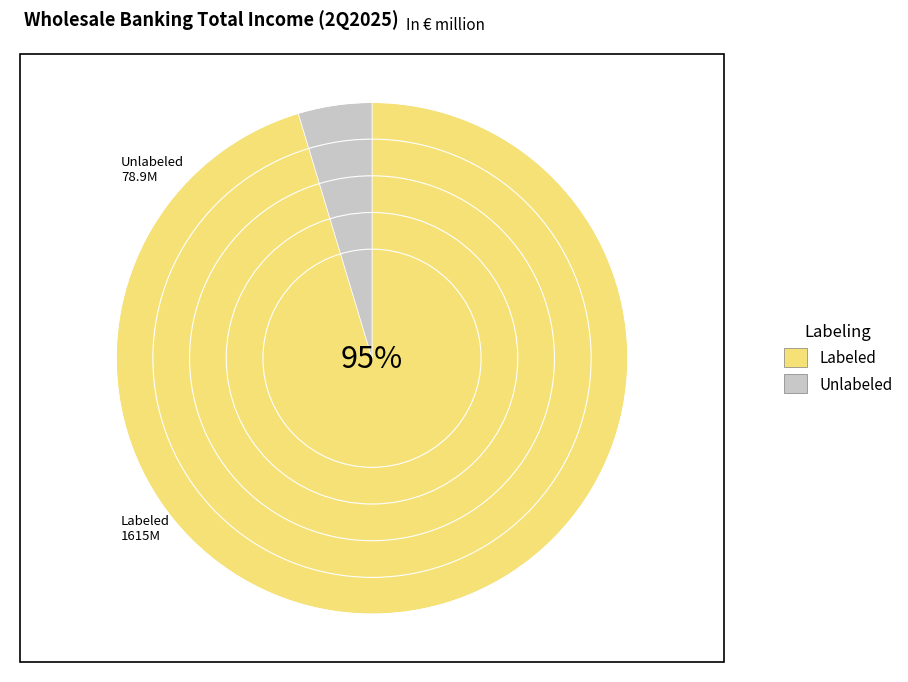

Which category accounts for the majority?

Labeled